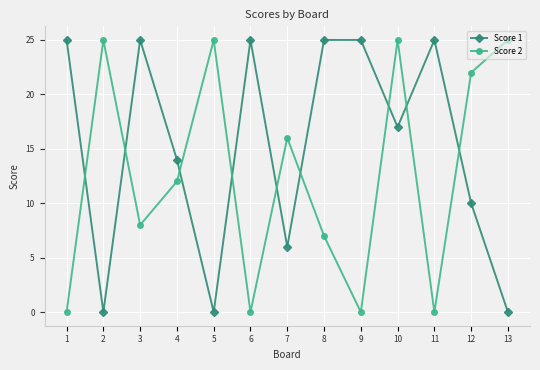

What is the difference between the highest and lowest values at 5?

25